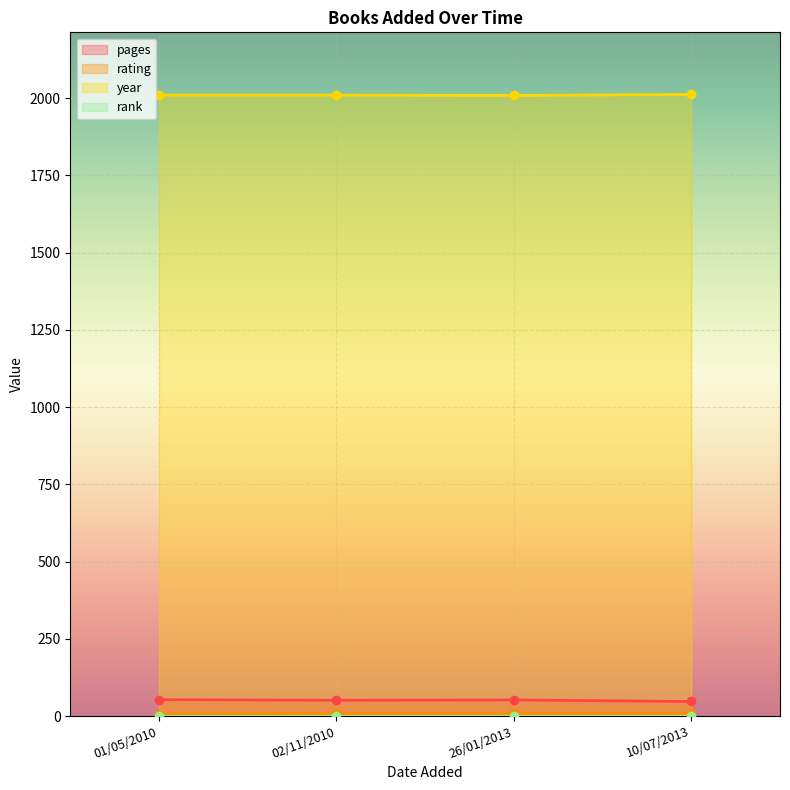

Count the year values in the range 2010 to 2012.

3